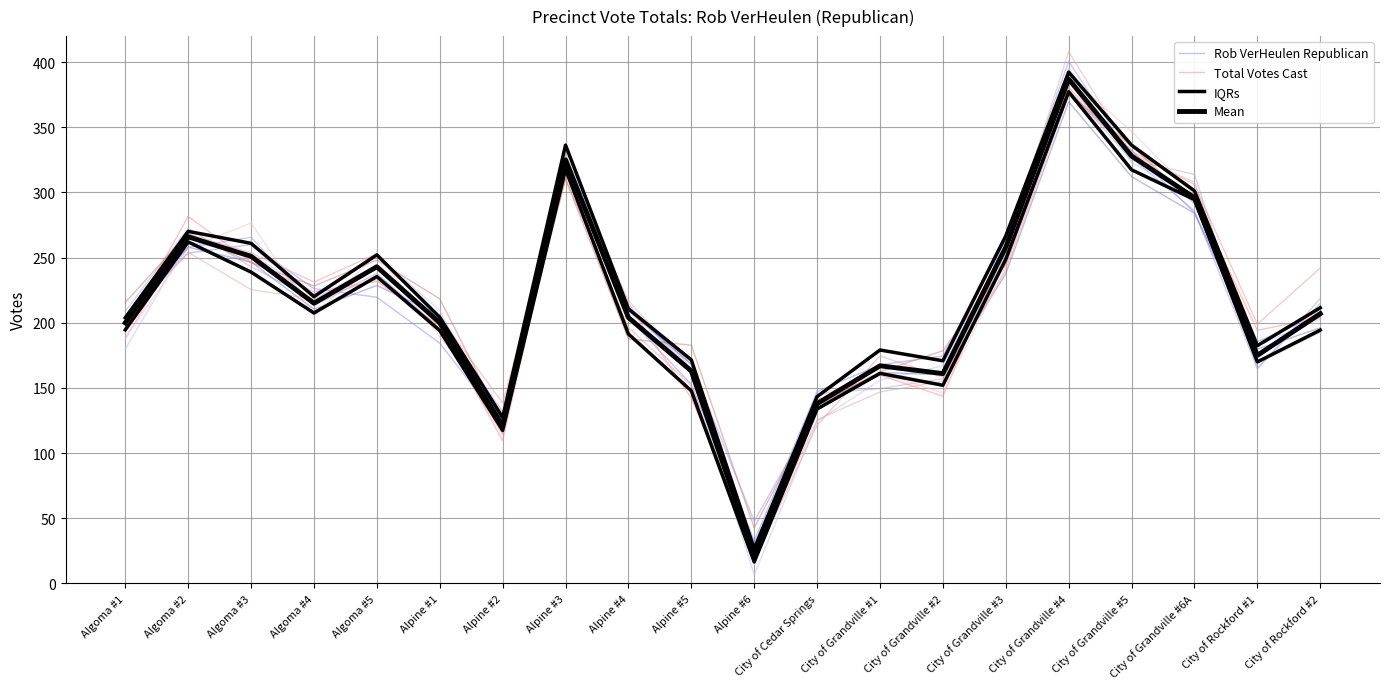

Which series changed the most between Algoma #5 and City of Cedar Springs?

IQRs